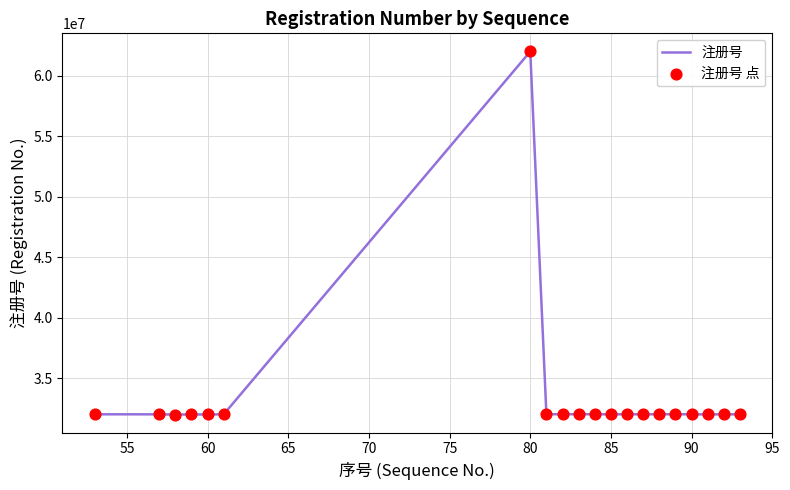

What is the minimum value shown in the chart?

32000068